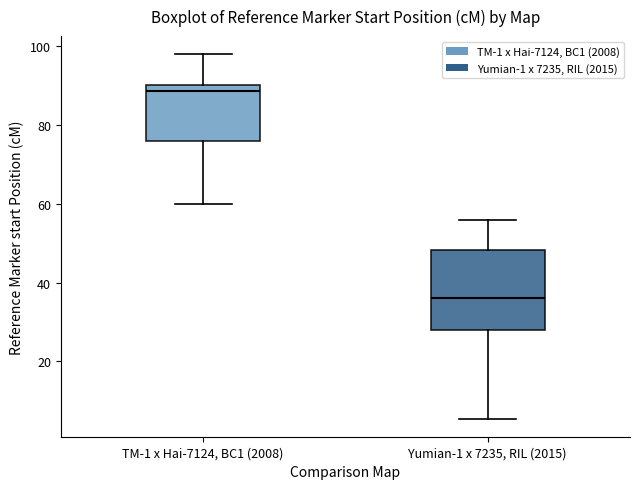

Where is the lower edge of the box for Yumian-1 x 7235, RIL (2015) on the y-axis? The values are not printed on the chart, so give them approximately, as read against the axis.

28